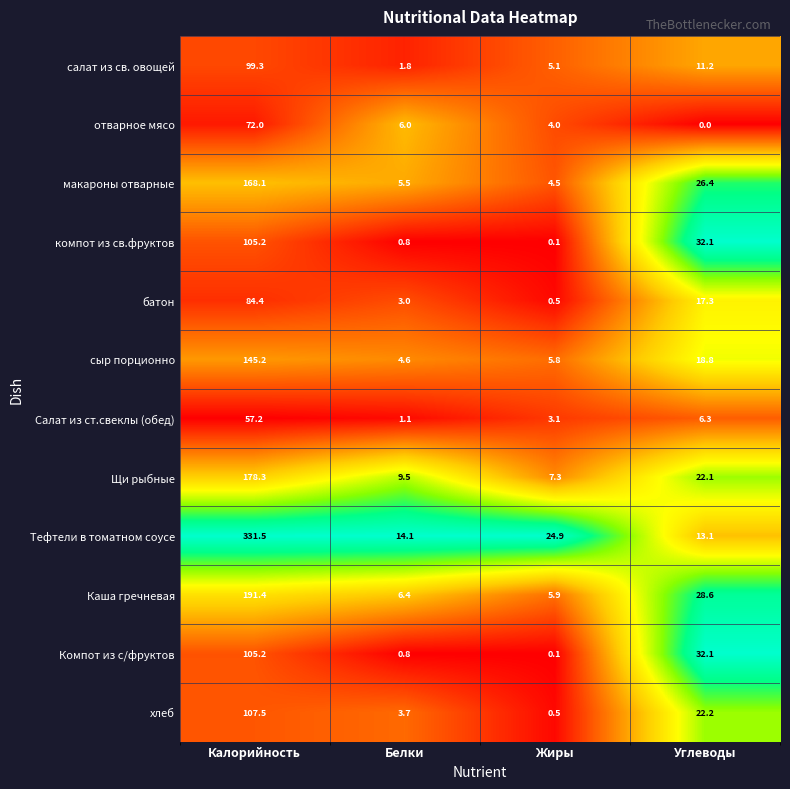

What is the difference between the second highest and second lowest values in the макароны отварные series?

20.9